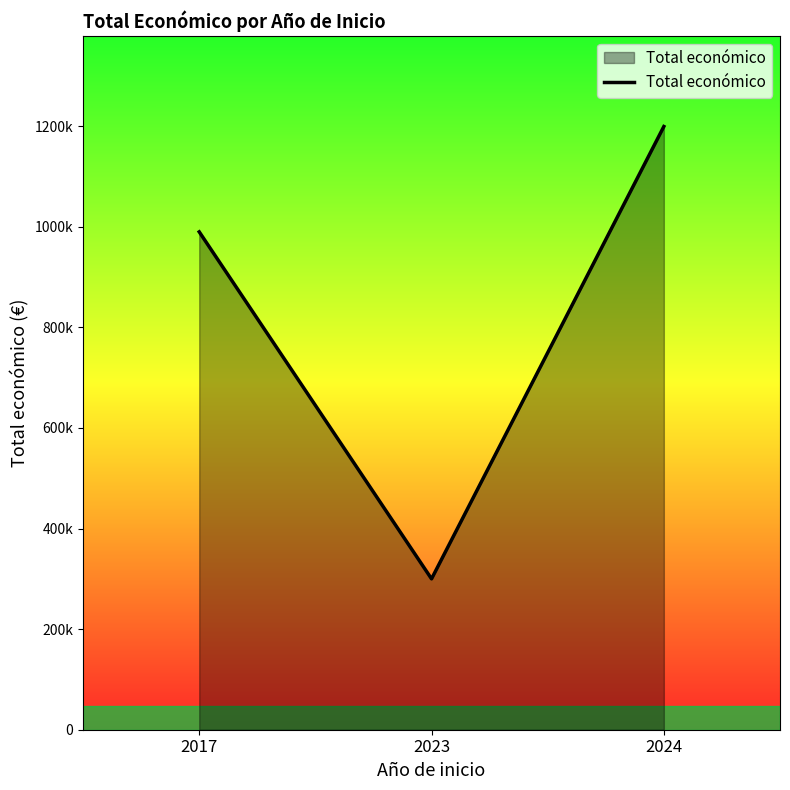

Does the chart display data point markers on the line(s)?

No